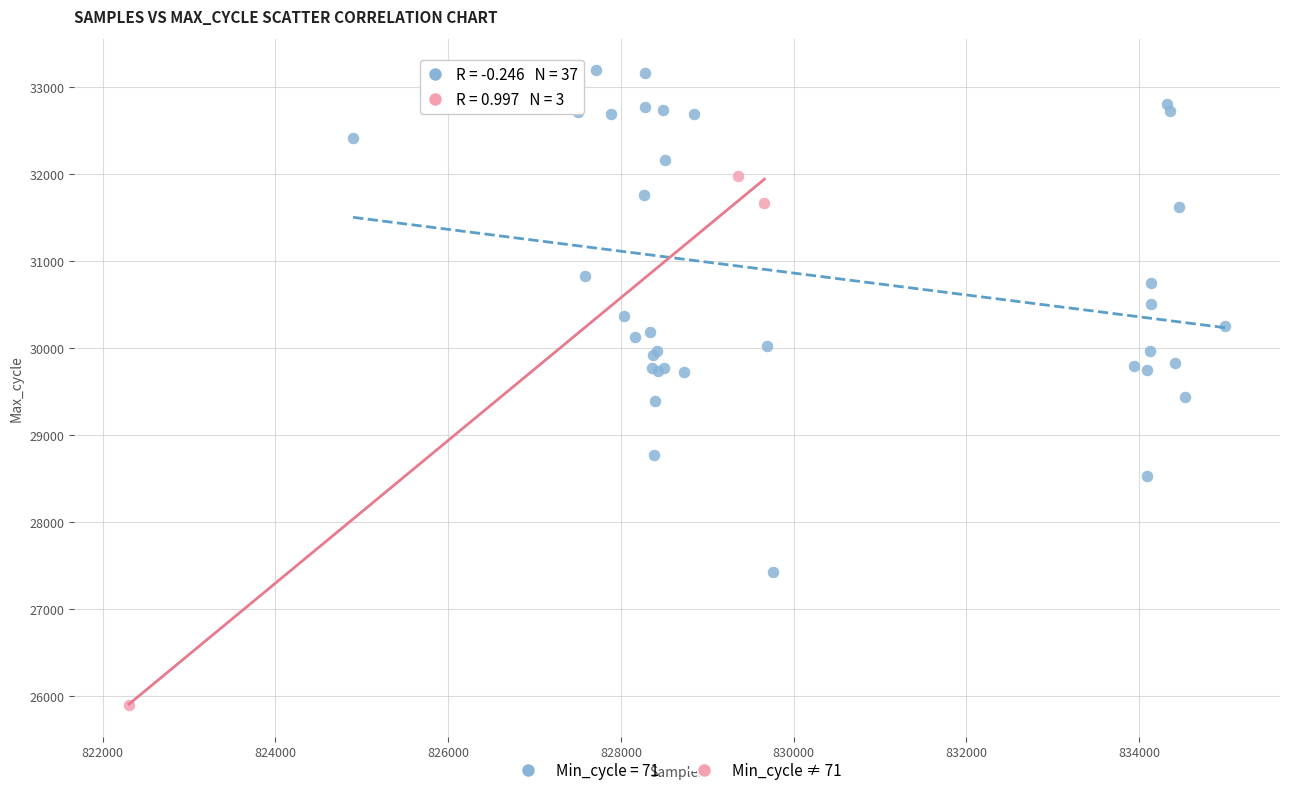

Which series contains the highest Y value?

Min_cycle = 71